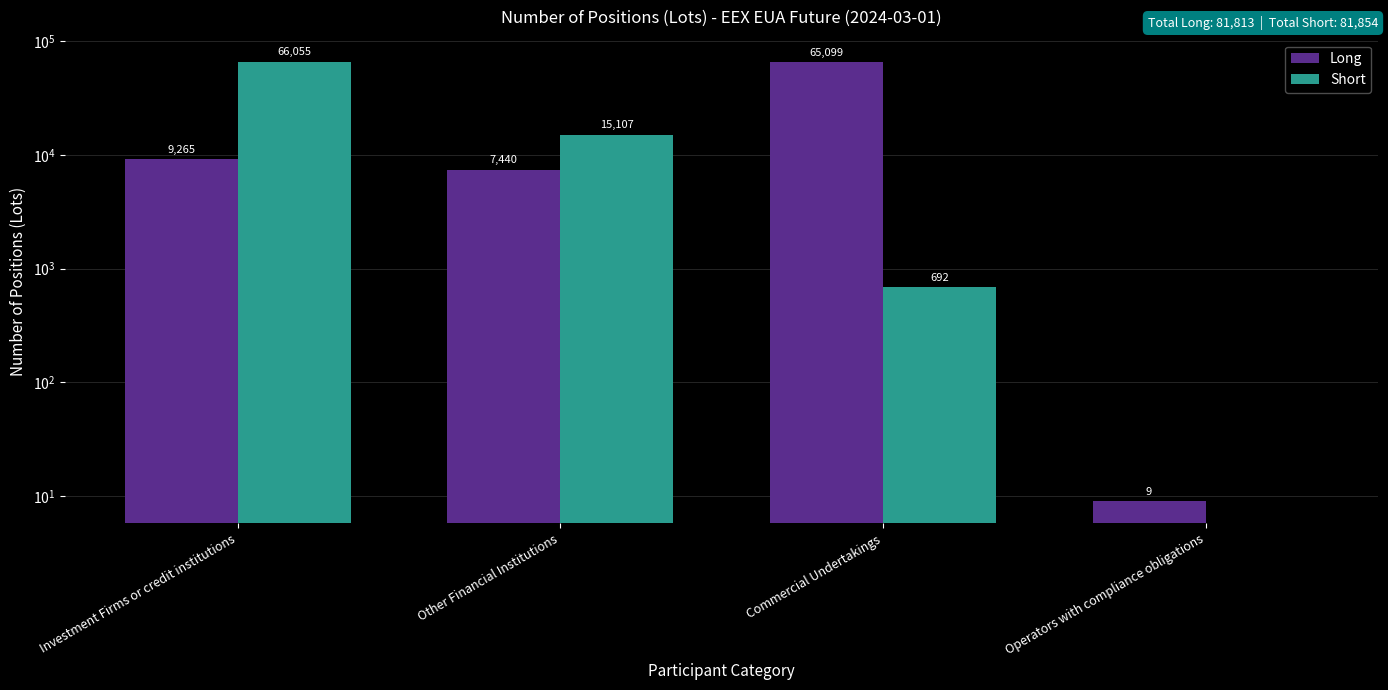

Reading left to right, transcribe all the data shown in this chart.

Long: Investment Firms or credit institutions=9265	Other Financial Institutions=7440	Commercial Undertakings=65099	Operators with compliance obligations=9
Short: Investment Firms or credit institutions=66055	Other Financial Institutions=15107	Commercial Undertakings=692	Operators with compliance obligations=0